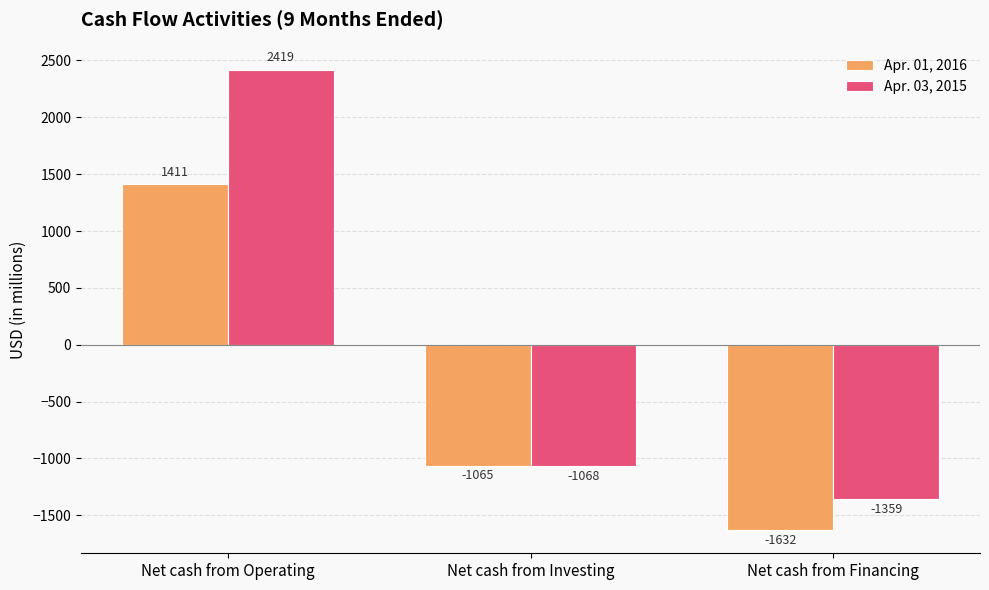

What is the value of the Apr. 01, 2016 bar at the 3rd from the left?

-1632